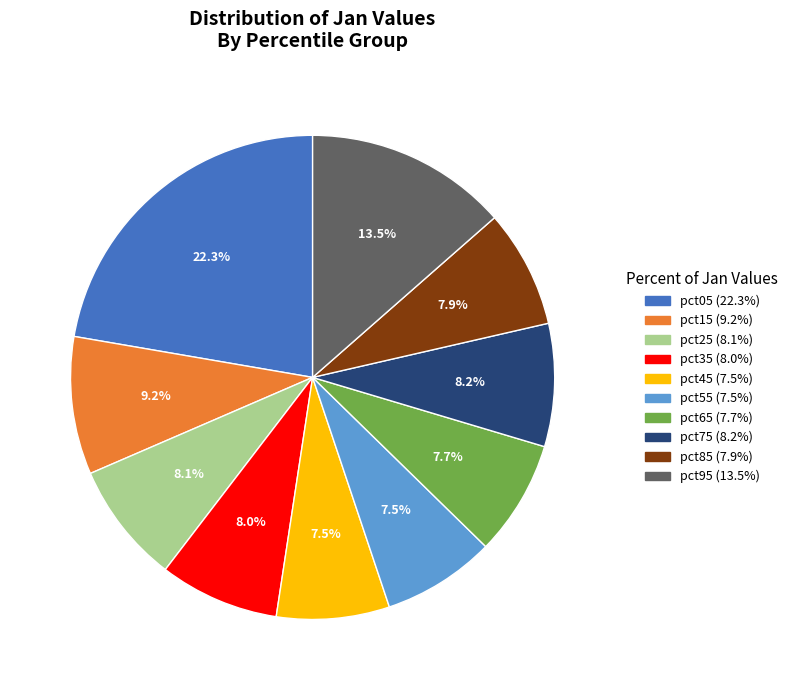

What is the total percentage of pct45 and pct05?

29.8%